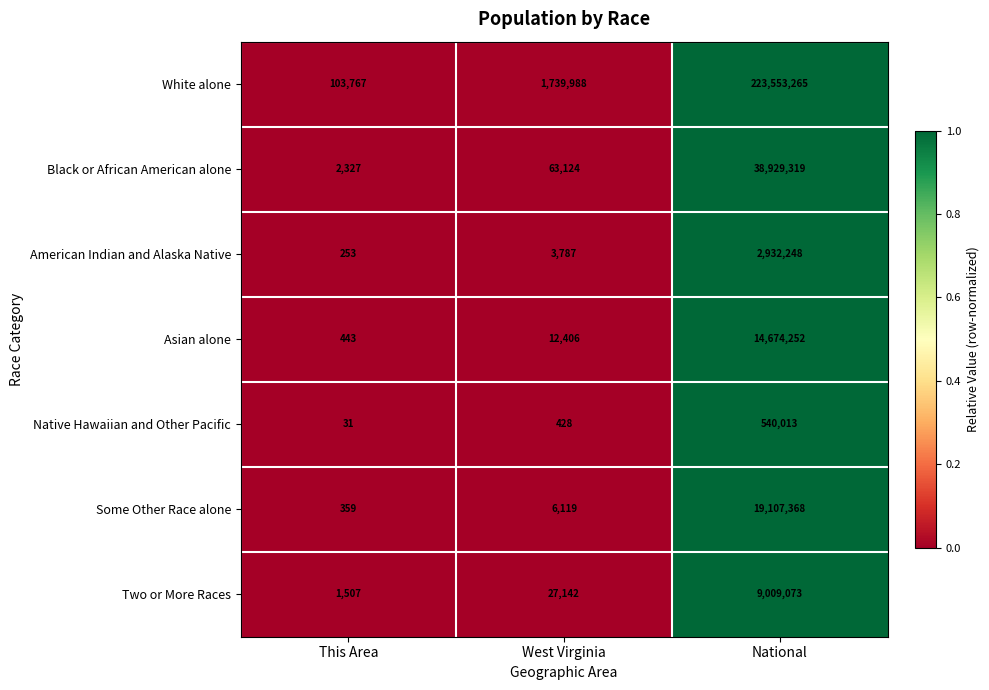

Between This Area and West Virginia, which series saw the biggest shift?

White alone